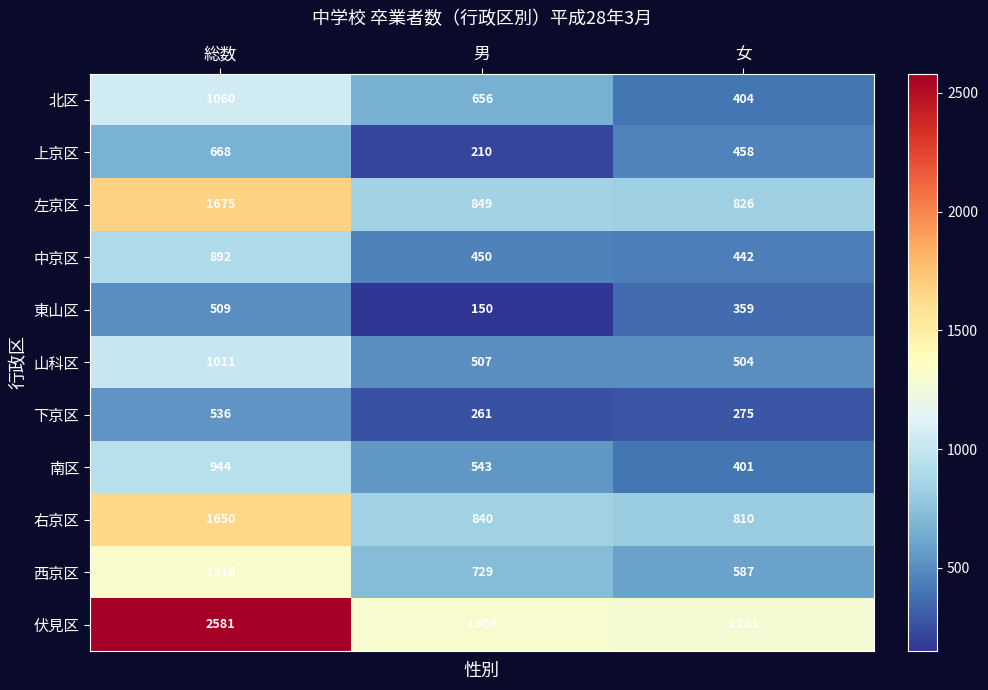

How many categories are shown in the chart?

3